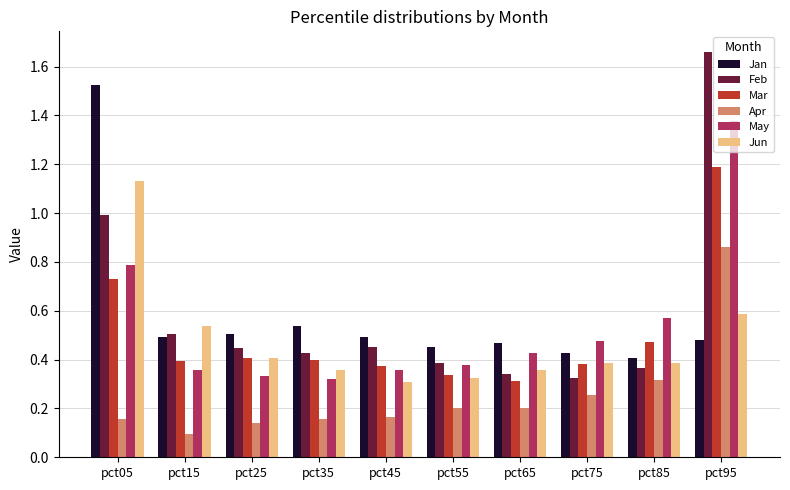

At which category does the chart reach its peak across all series?

pct95